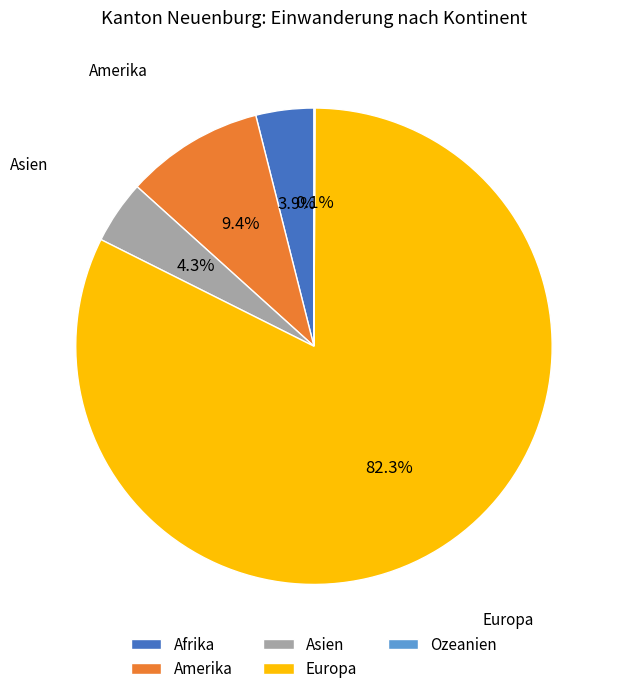

Is there any slice that represents more than half of the pie?

Yes